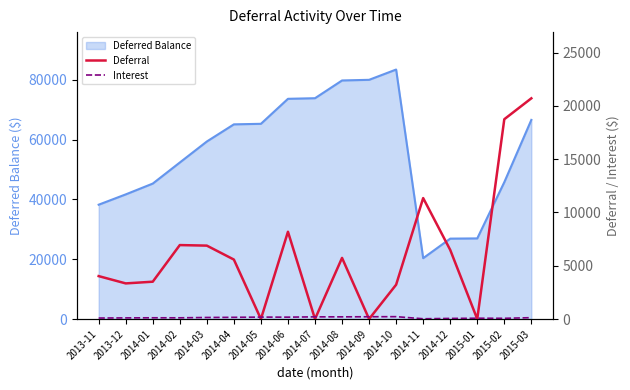

True or false: Interest and Deferral intersect in this chart.

True